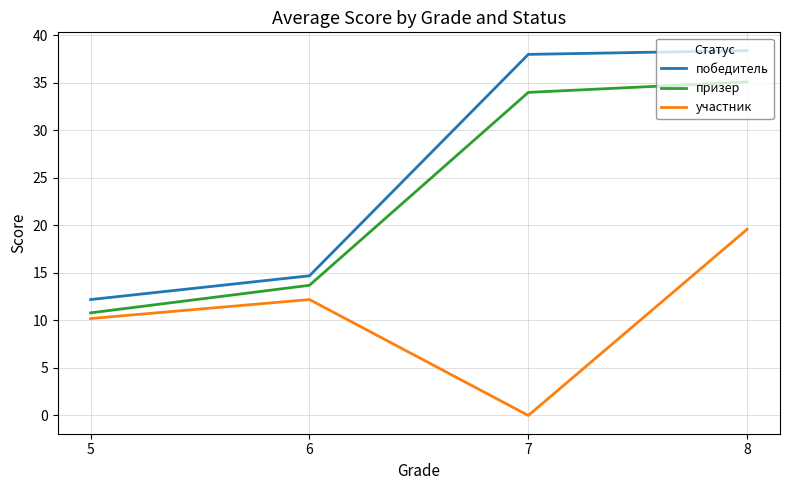

True or false: участник and призер intersect in this chart.

False